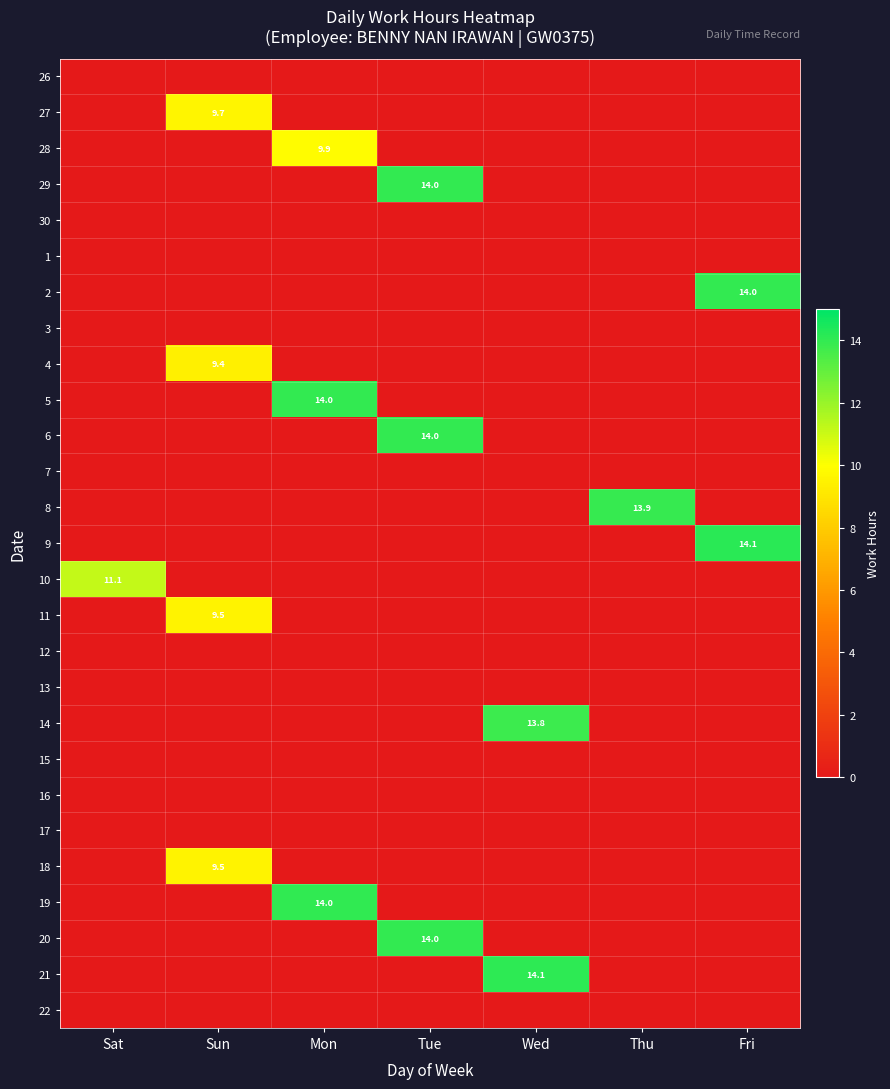

List the series in order of their peak value, highest first.

9, 21, 19, 29, 6, 20, 5, 2, 8, 14, 10, 28, 27, 18, 11, 4, 26, 30, 1, 3, 7, 12, 13, 15, 16, 17, 22